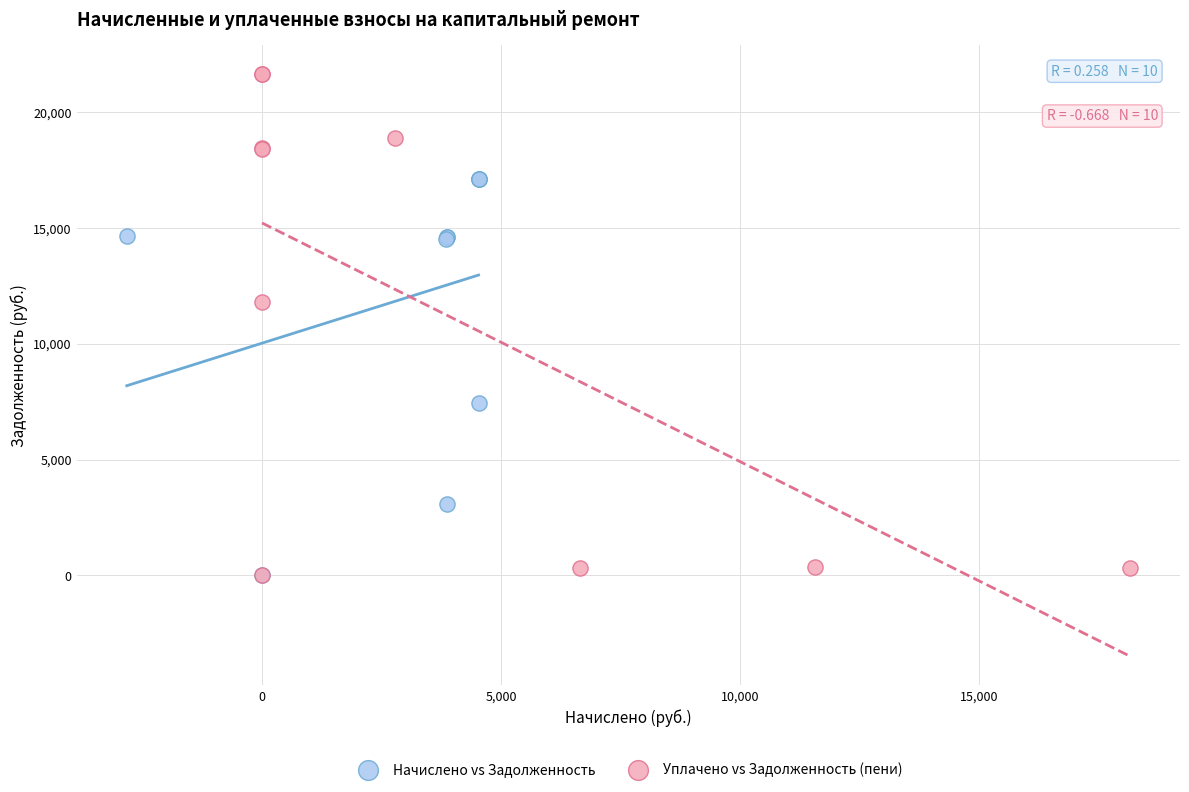

Which series has the largest Y range (max minus min)?

Уплачено vs Задолженность (пени)